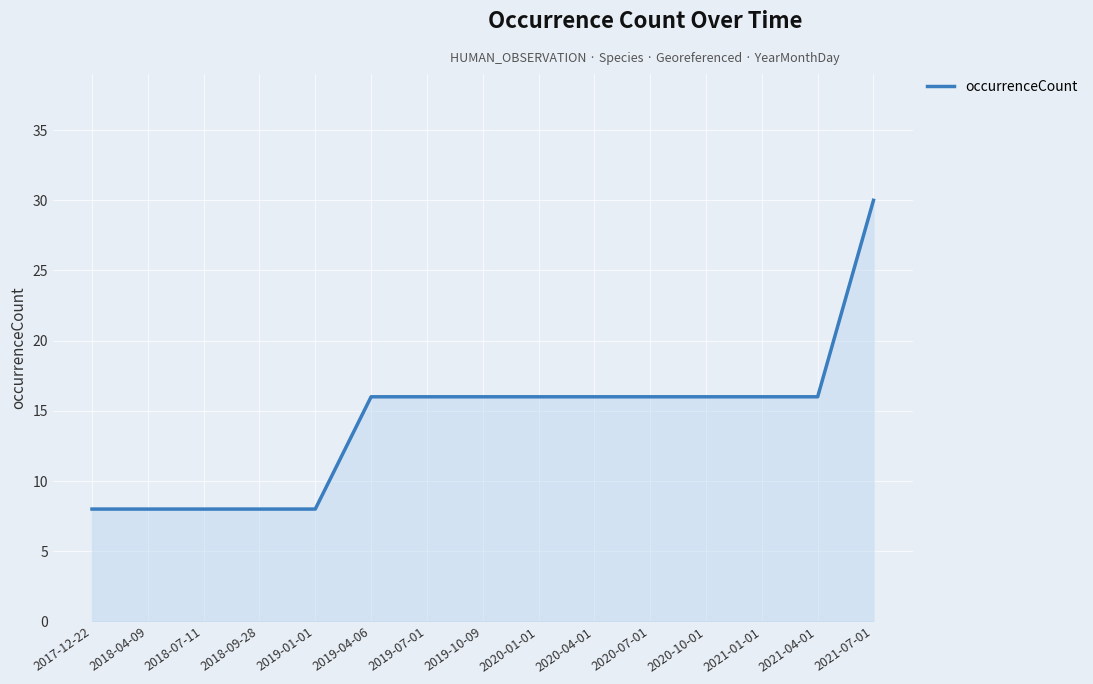

What is the ratio of the value at 2019-07-01 to the value at 2021-07-01?

0.5